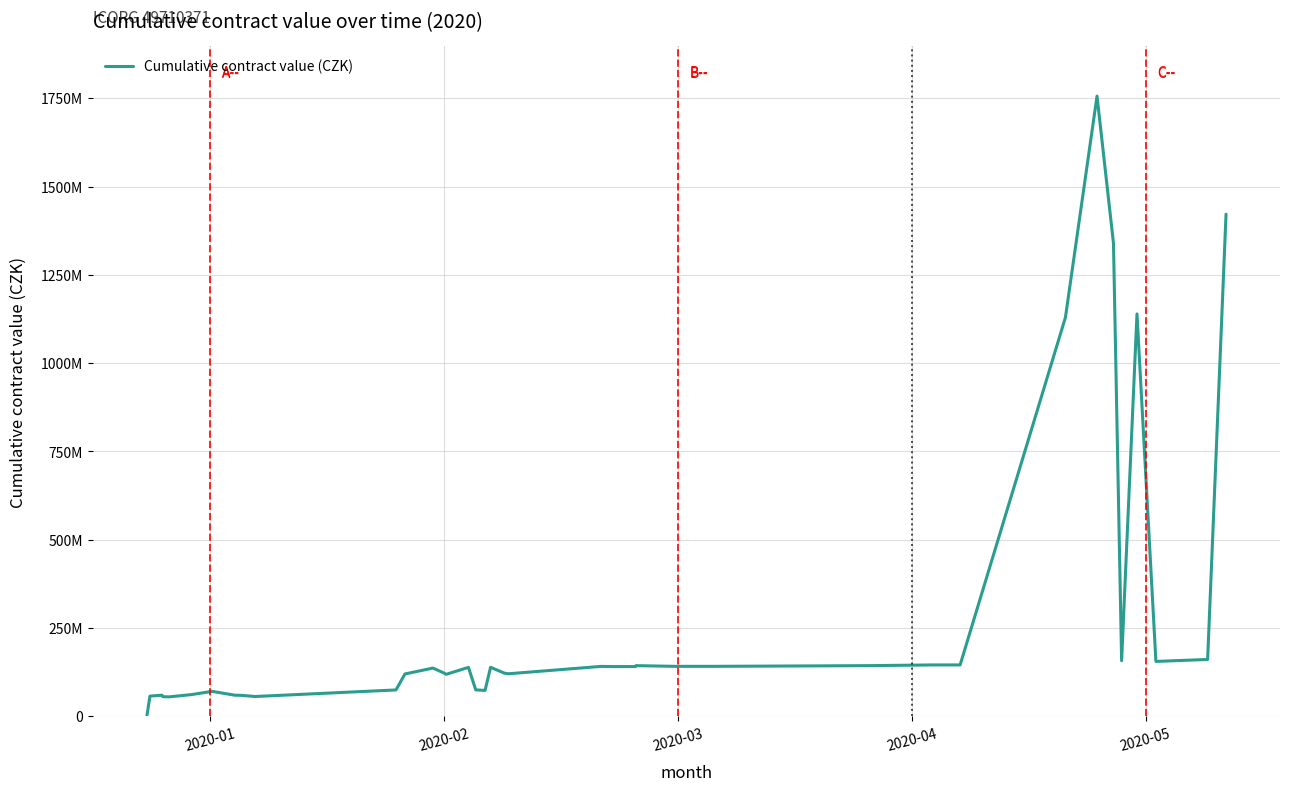

At which label does the data first exceed 136775288?

13